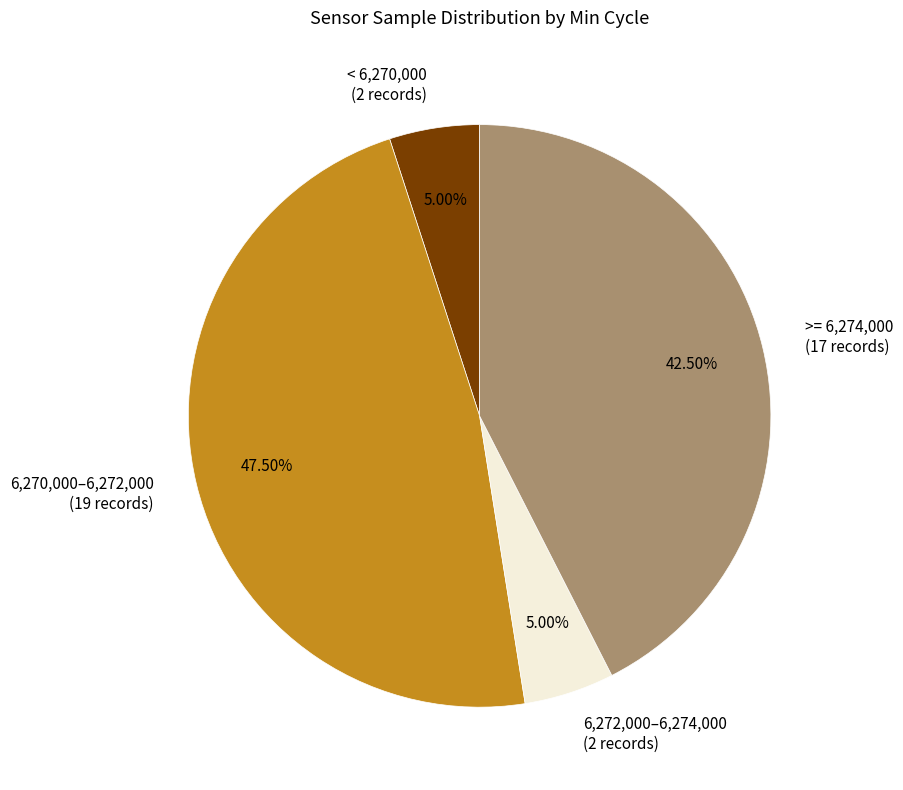

Is there a majority slice in this chart?

No